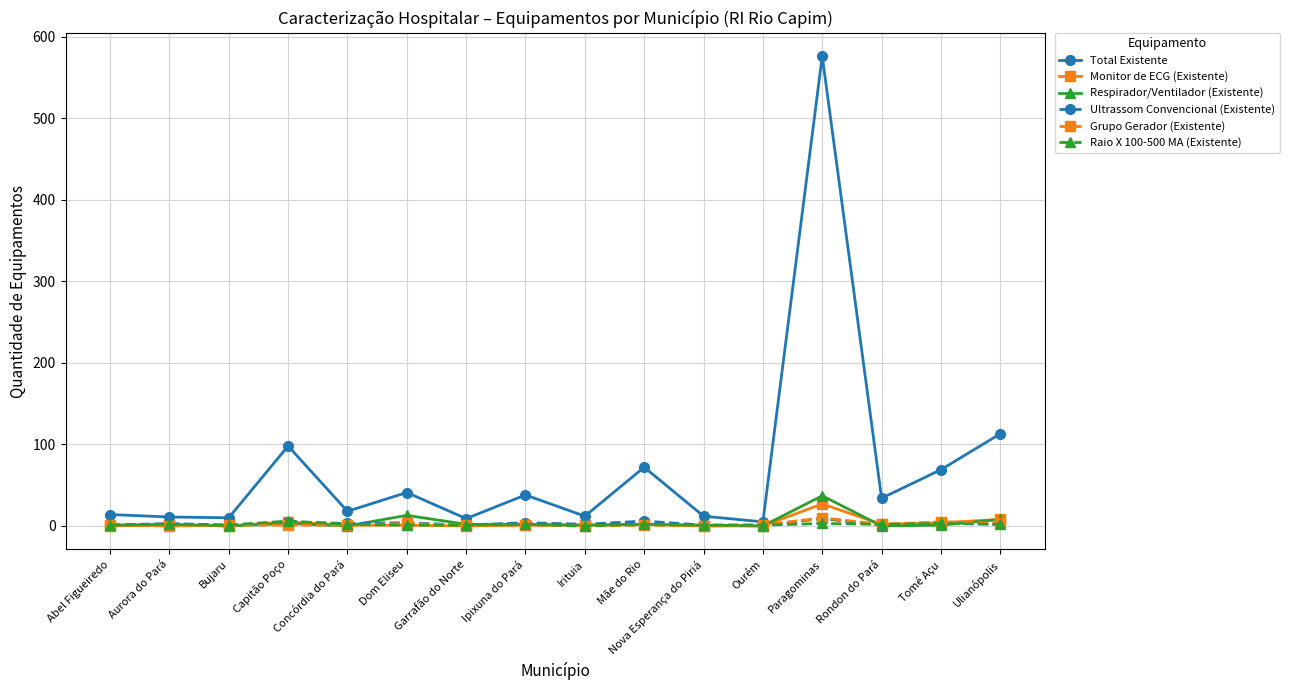

At which category is the sum across all series the highest?

Paragominas